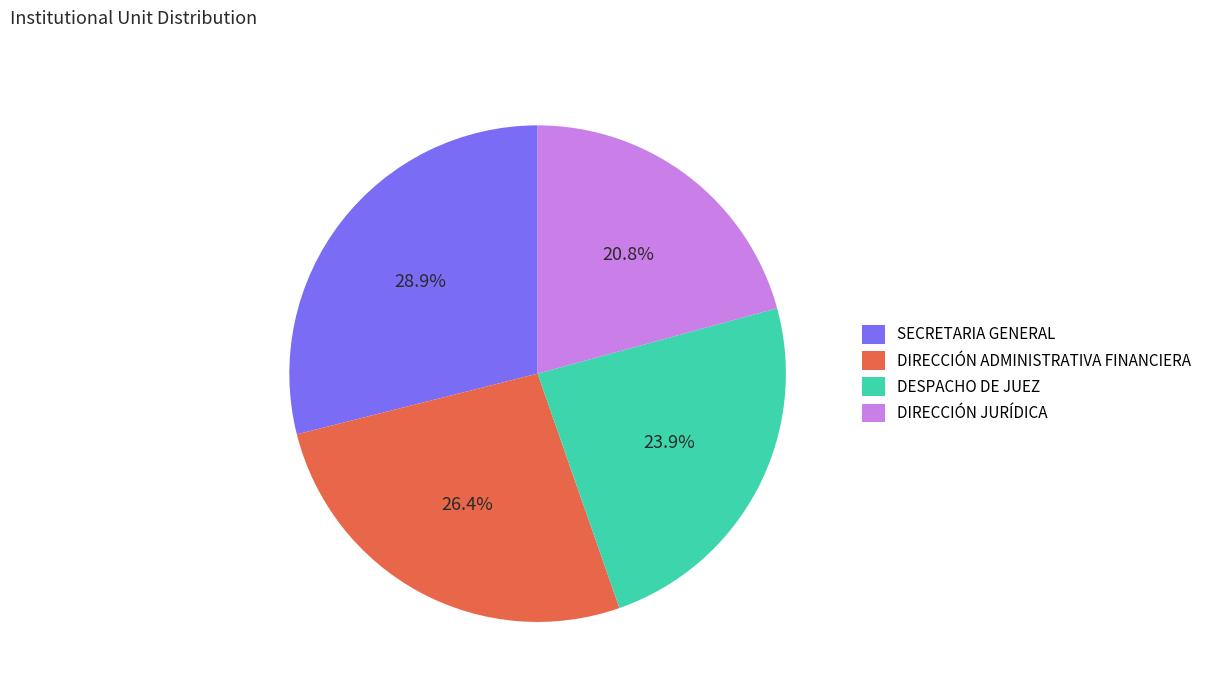

Is there any slice that represents more than half of the pie?

No